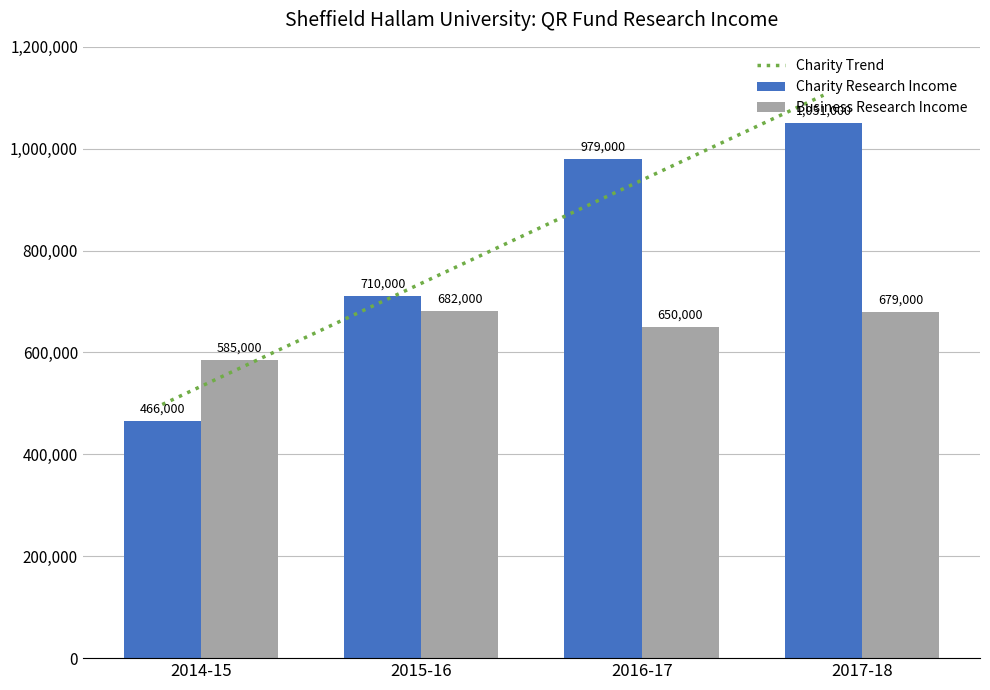

Rank the series at 2016-17 from lowest to highest value.

Business Research Income, Charity Research Income